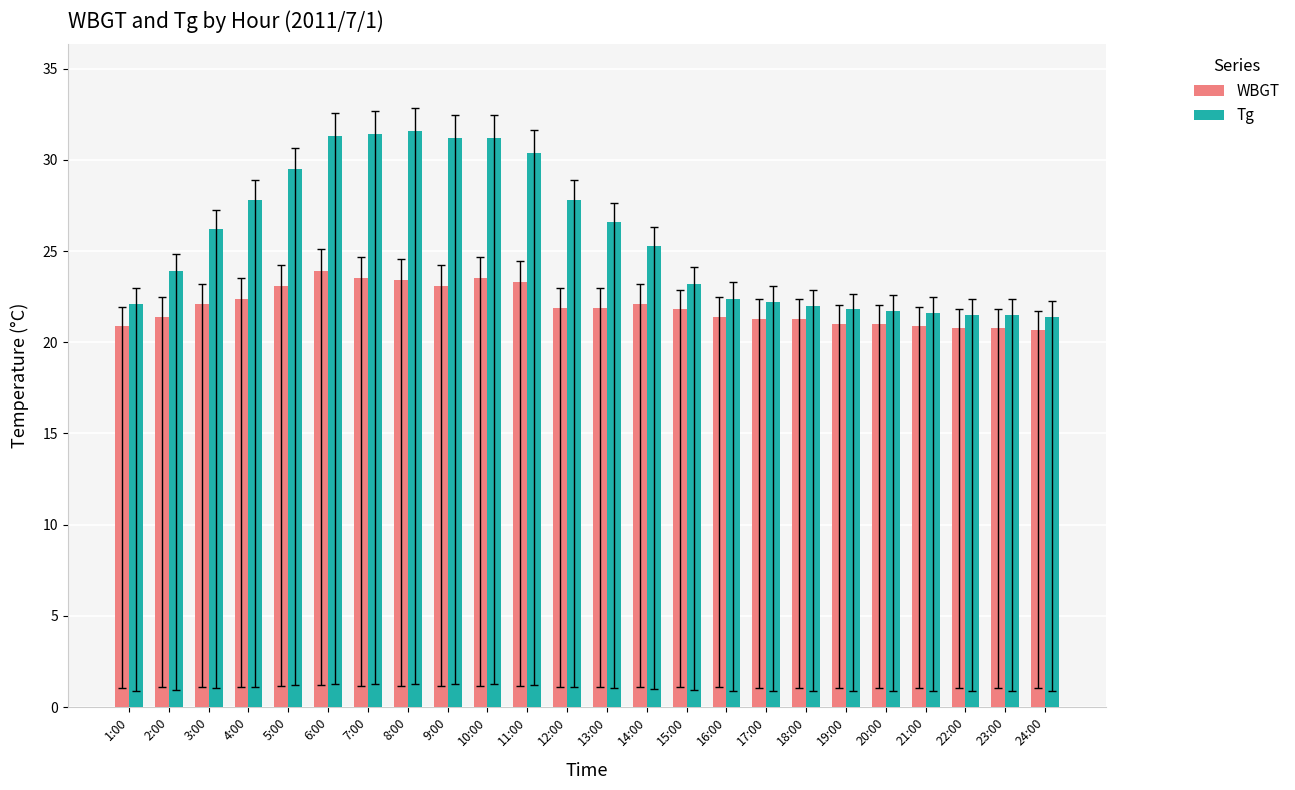

Is the value of WBGT at 14:00 greater than the value of Tg at 15:00?

No